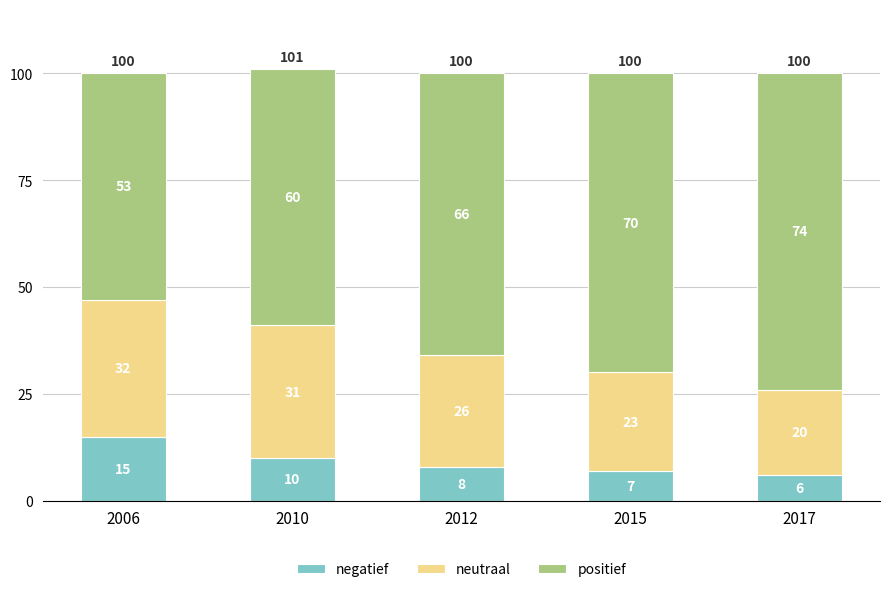

The value of negatief at 2006 is 15. True or false?

True